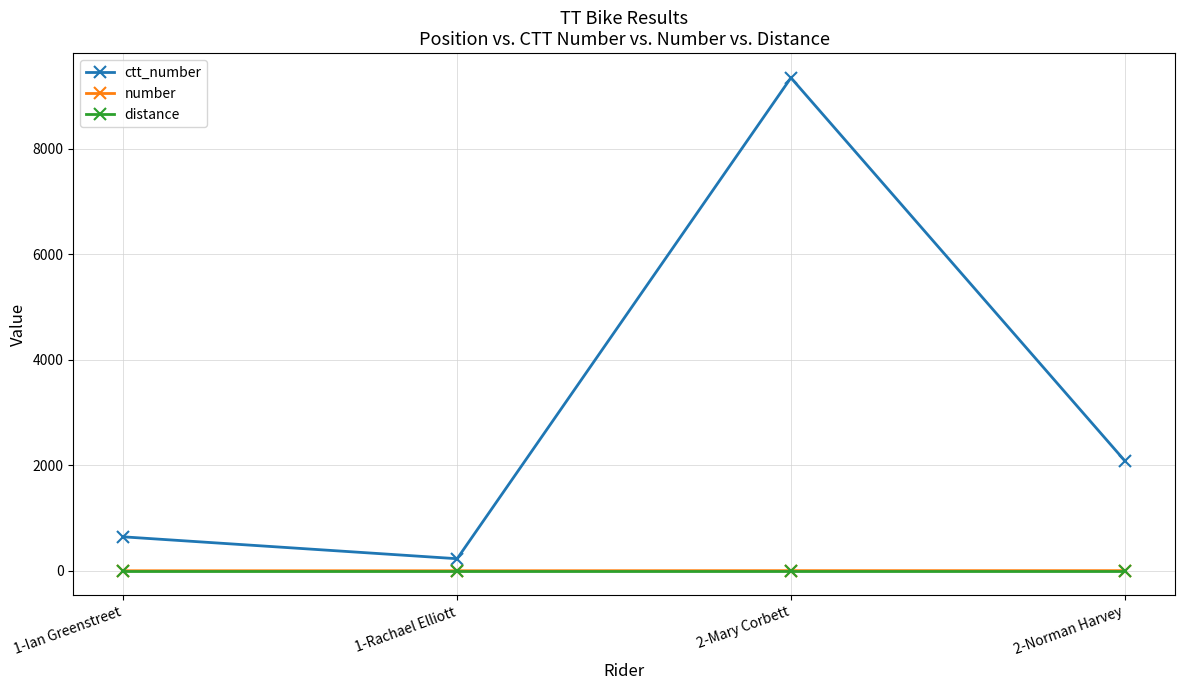

The number series shows 1 at 1-Rachael Elliott. True or false?

True